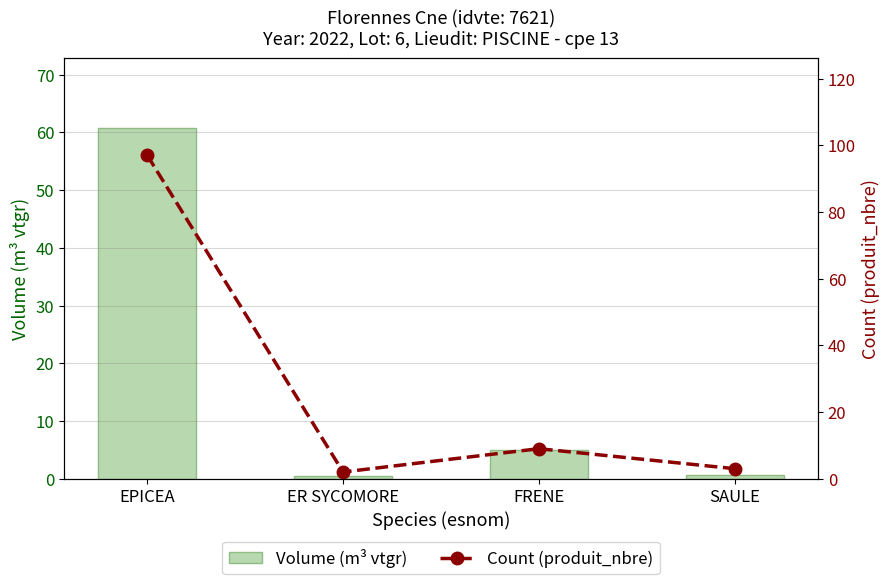

Is the value of Volume (m³ vtgr) at EPICEA greater than the value of Count (produit_nbre) at EPICEA?

No